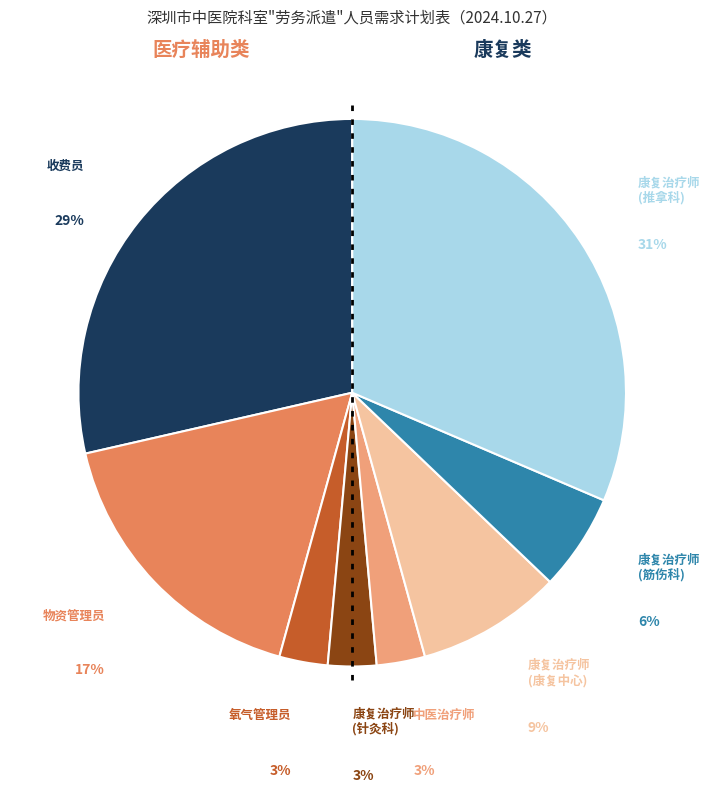

Does any single category account for the majority?

No